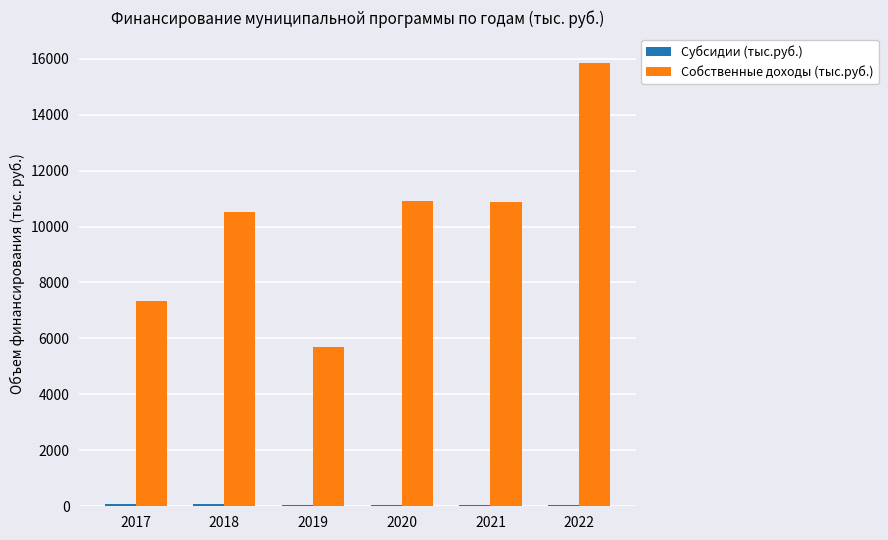

Between 2017 and 2019, which series saw the biggest shift?

Собственные доходы (тыс.руб.)